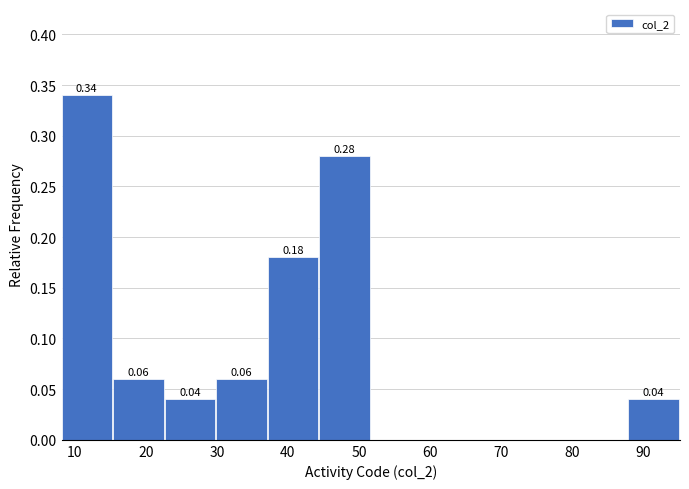

Which range on the x-axis has the tallest bar?

8 to 15